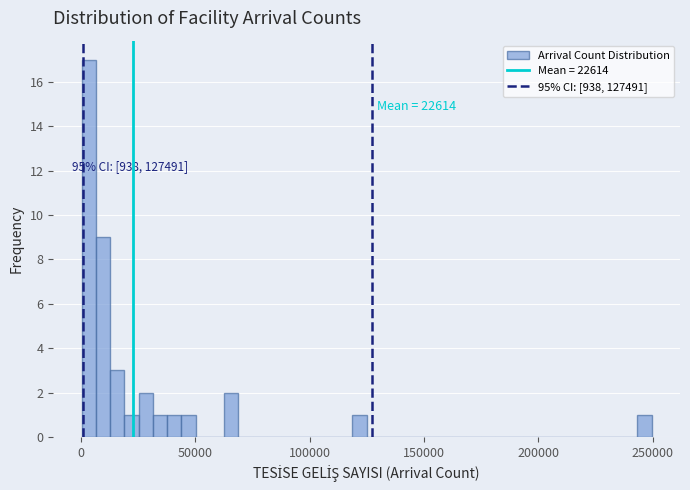

Around what value on the x-axis is the tallest bar? Give the approximate position of its centre, as read against the axis.

5000